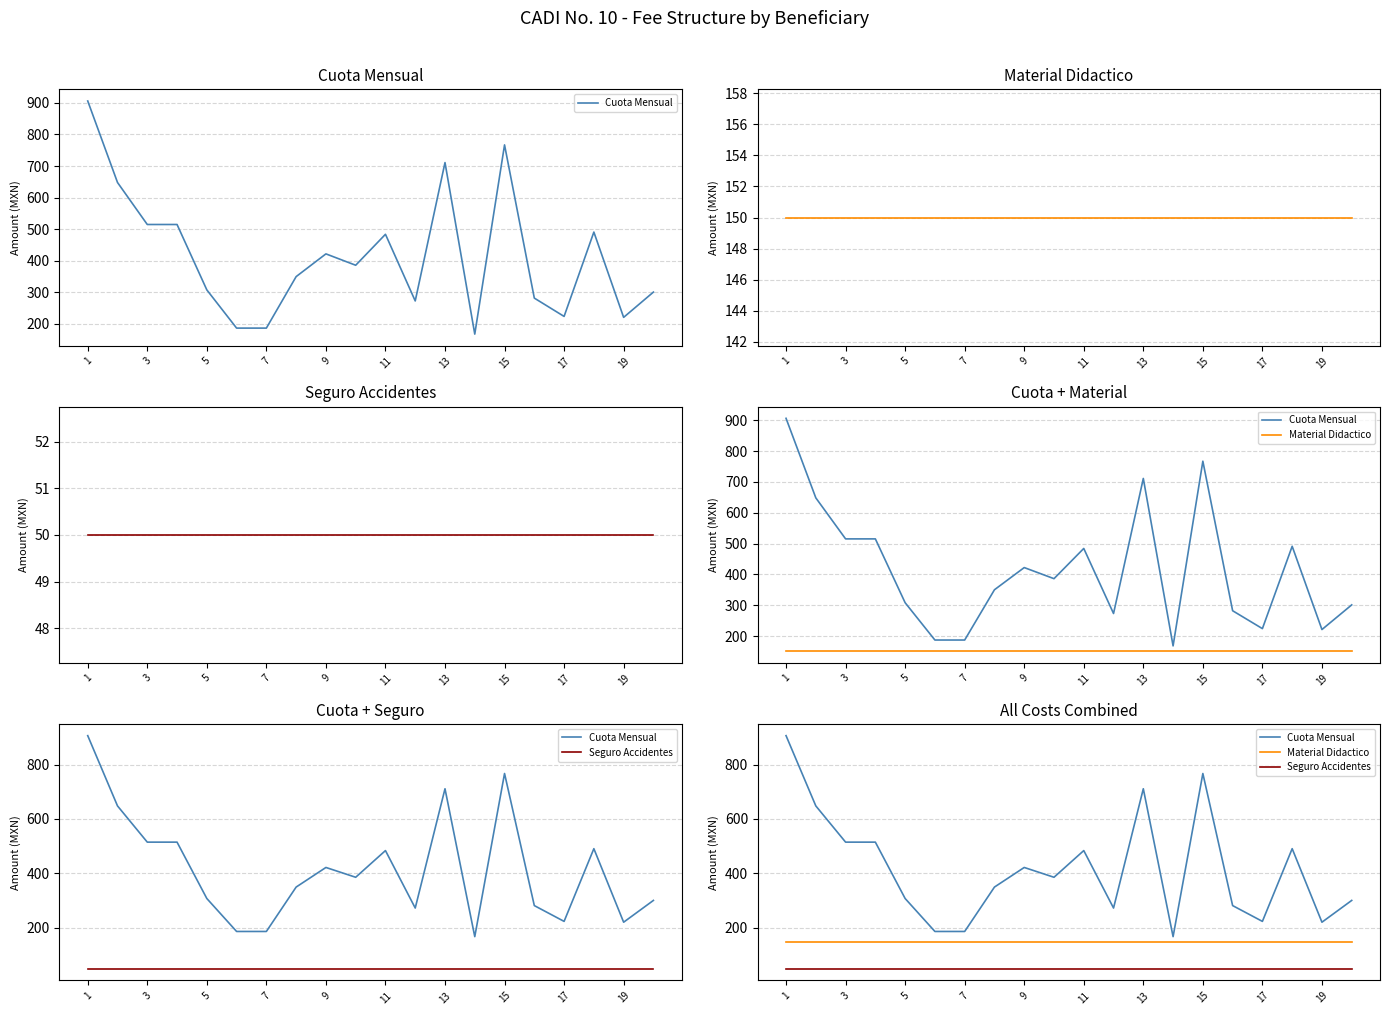

What is the maximum value shown in the chart?

906